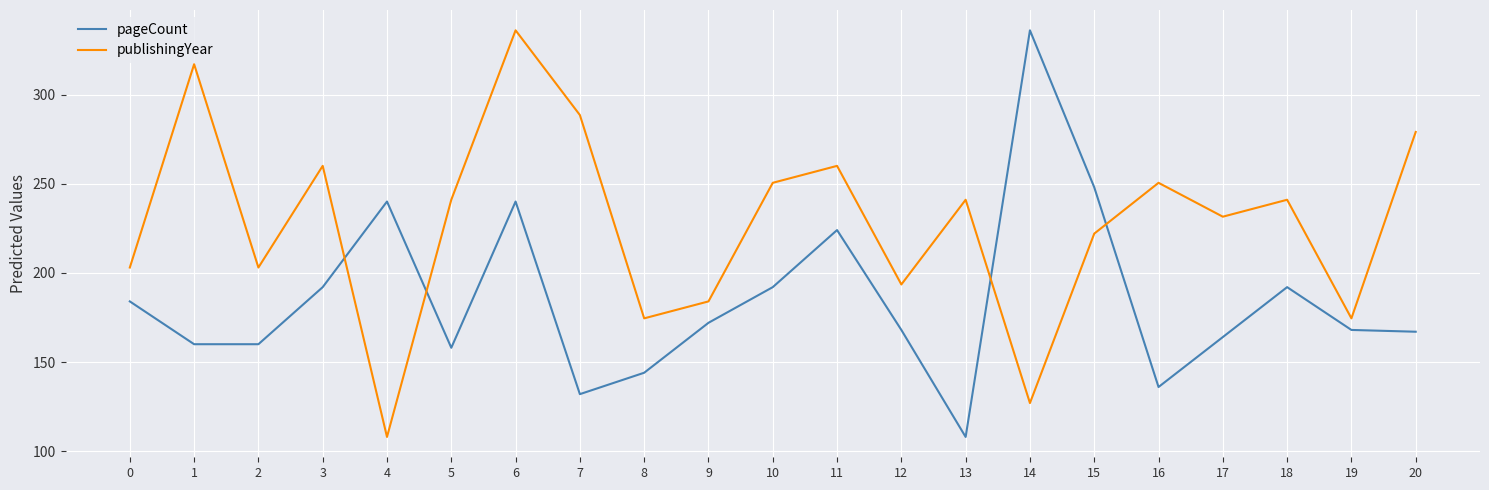

How many times do publishingYear and pageCount cross each other?

4